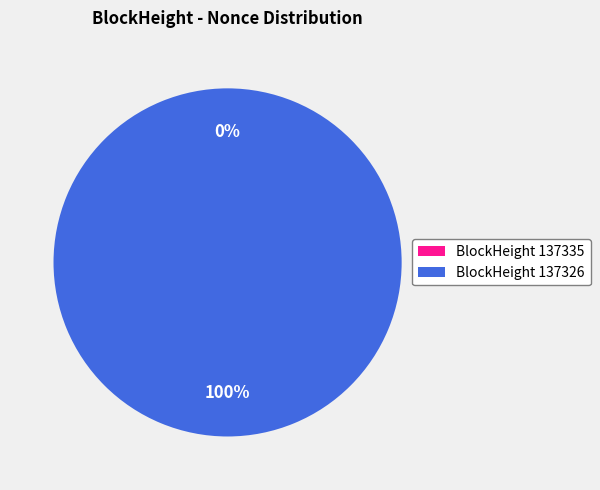

What is the change in value from 137335 to 137326?

+60545